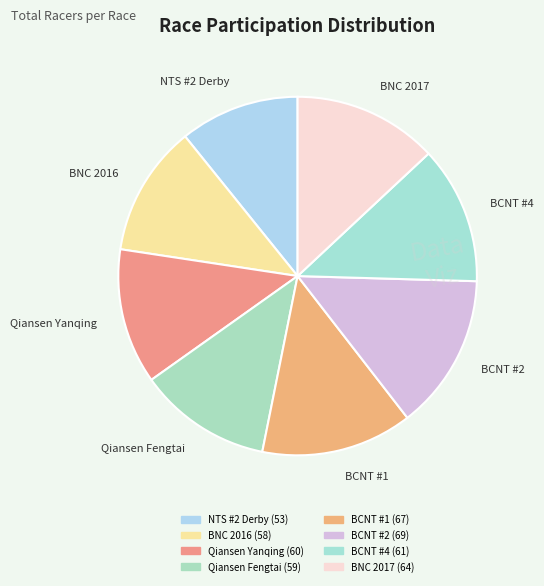

Do BNC 2016 and Qiansen Fengtai together represent more than half of the pie?

No